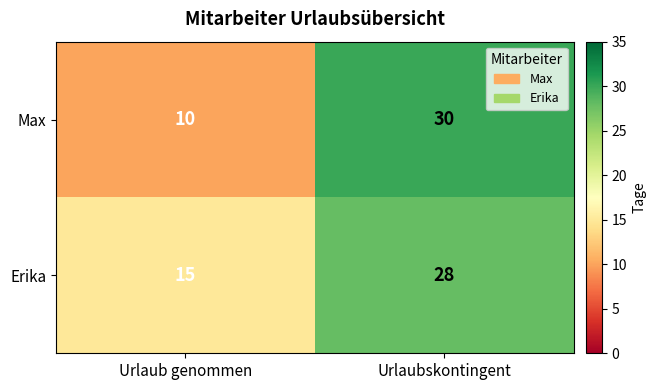

Which series changed the most between Urlaub genommen and Urlaubskontingent?

Max